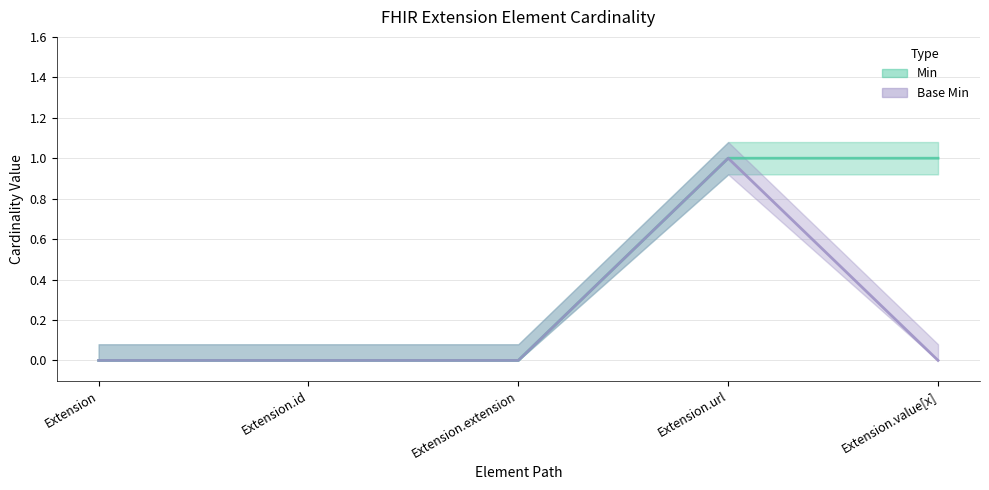

Is this an area chart (filled region under the line)?

No